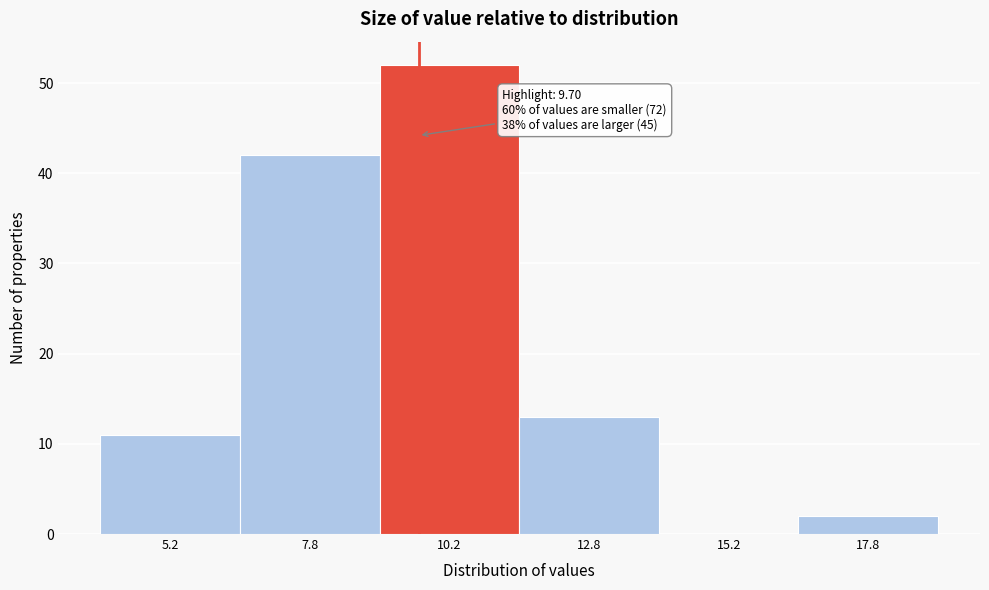

Which range on the x-axis has the tallest bar?

9.0 to 11.5